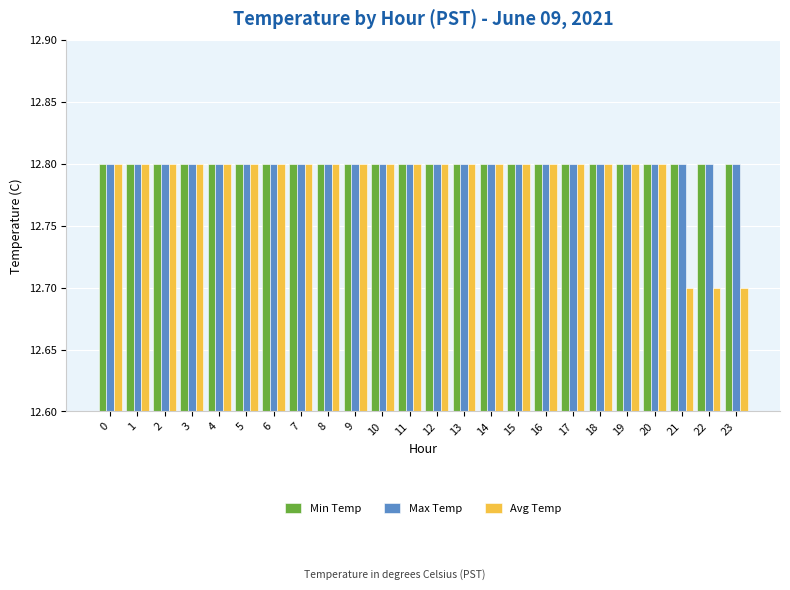

How many groups of bars are there?

24